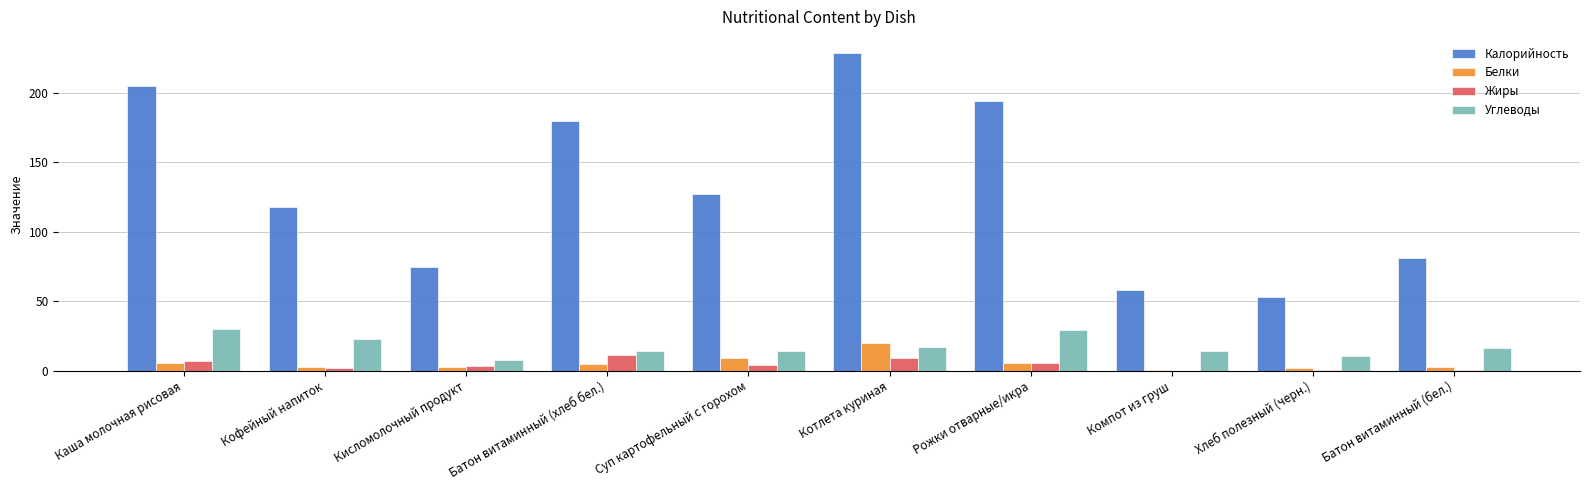

What is the sum of all Белки values?

54.9